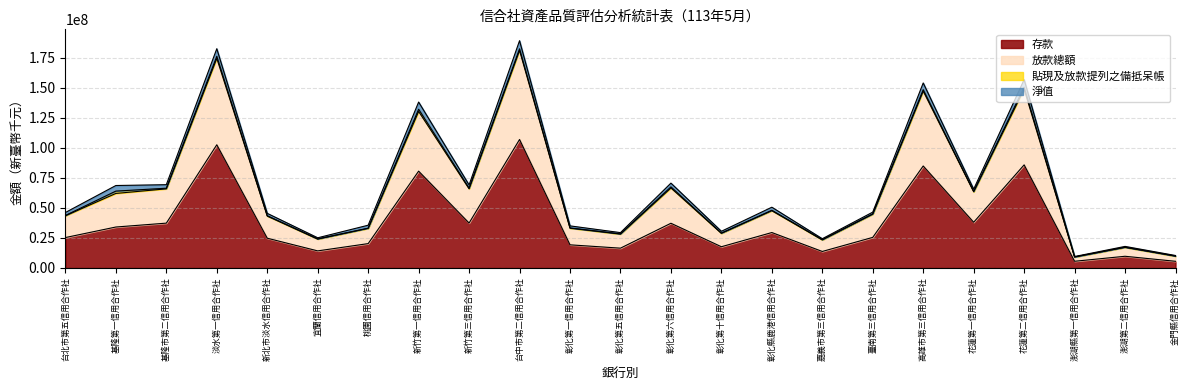

What is the sum of all 存款 values?

873516541